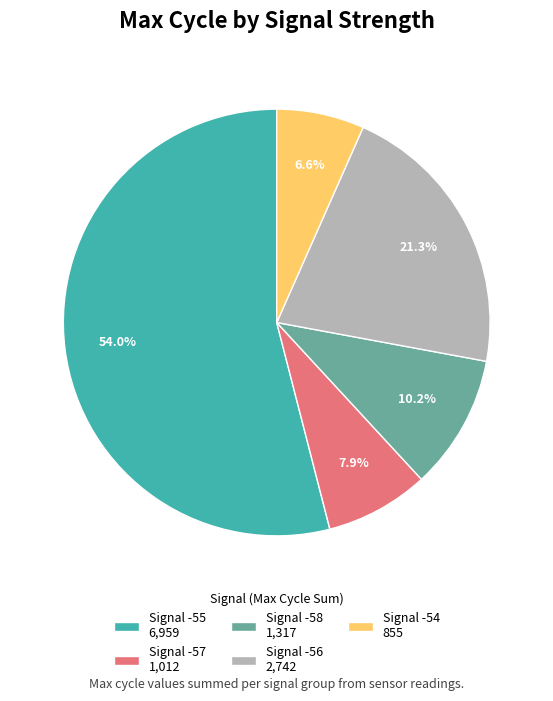

Between Signal -54 855 and Signal -58 1,317, which is larger?

Signal -58 1,317